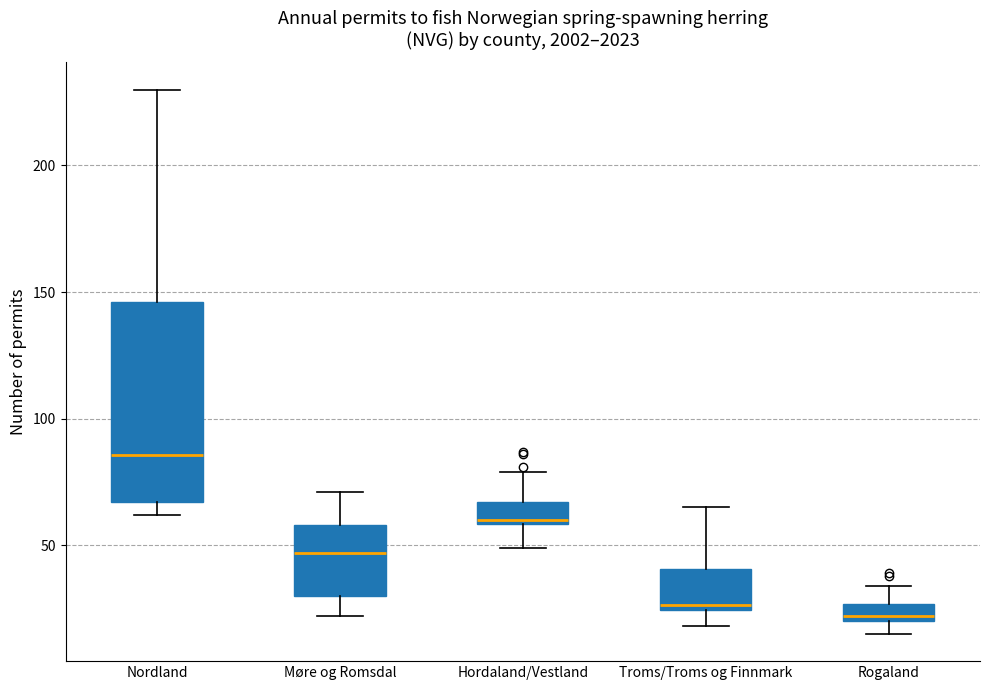

Which box is the tallest, from its lower edge to its upper edge?

Nordland